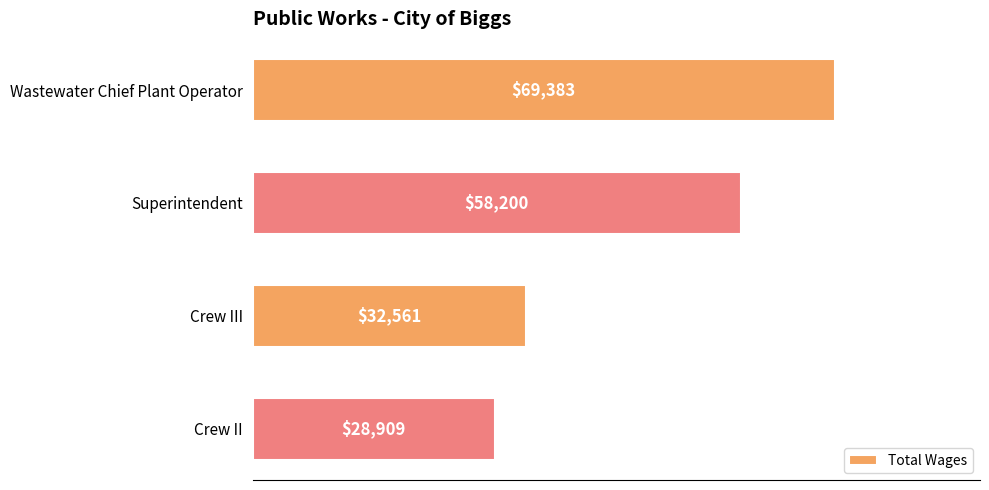

Which category has the lowest value across all series?

Crew II